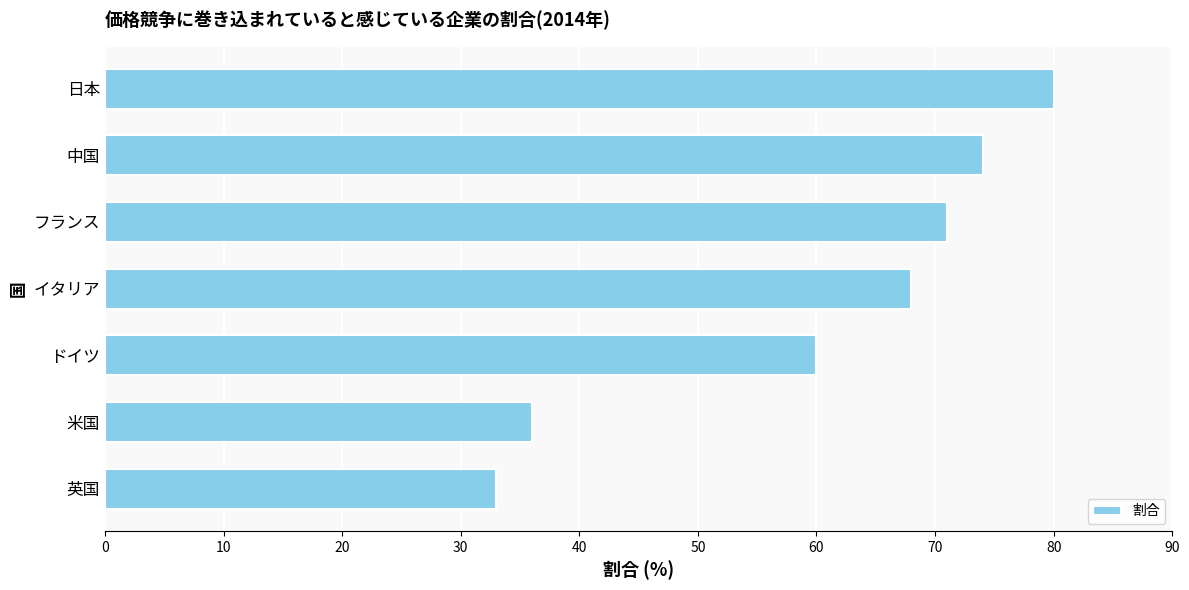

Reading top to bottom, list all the values displayed in this chart.

80	74	71	68	60	36	33